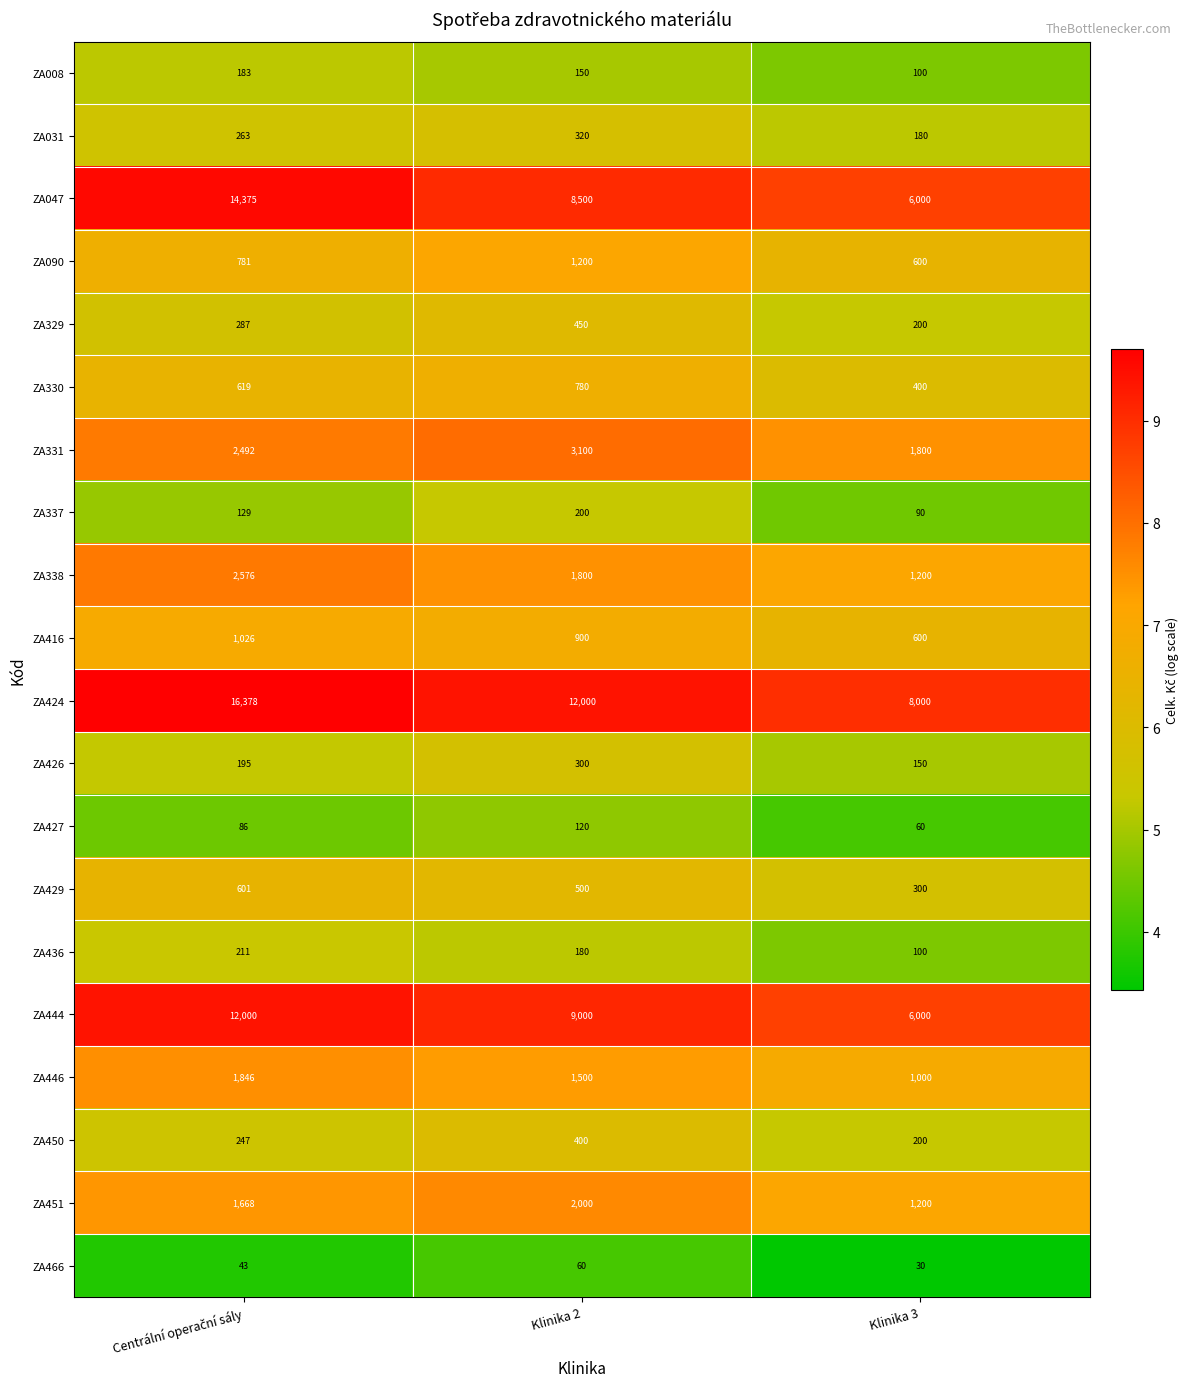

The ZA427 series shows 204 at Klinika 2. True or false?

False